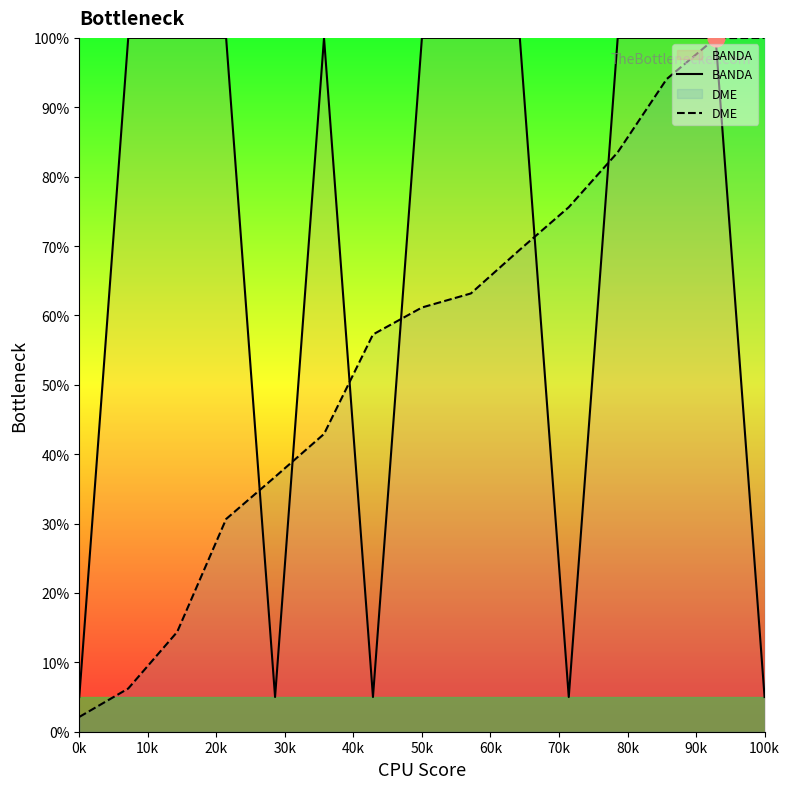

Which category has the lowest value in the BANDA series?

0k